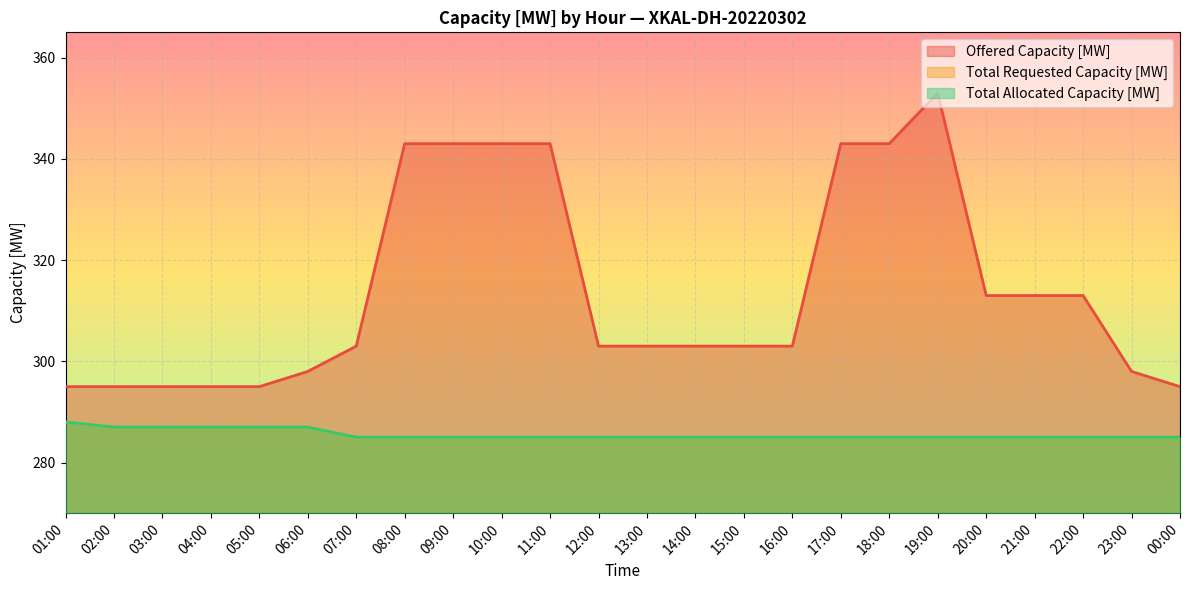

Is the value of Offered Capacity [MW] at 20:00 greater than the value of Total Allocated Capacity [MW] at 10:00?

Yes